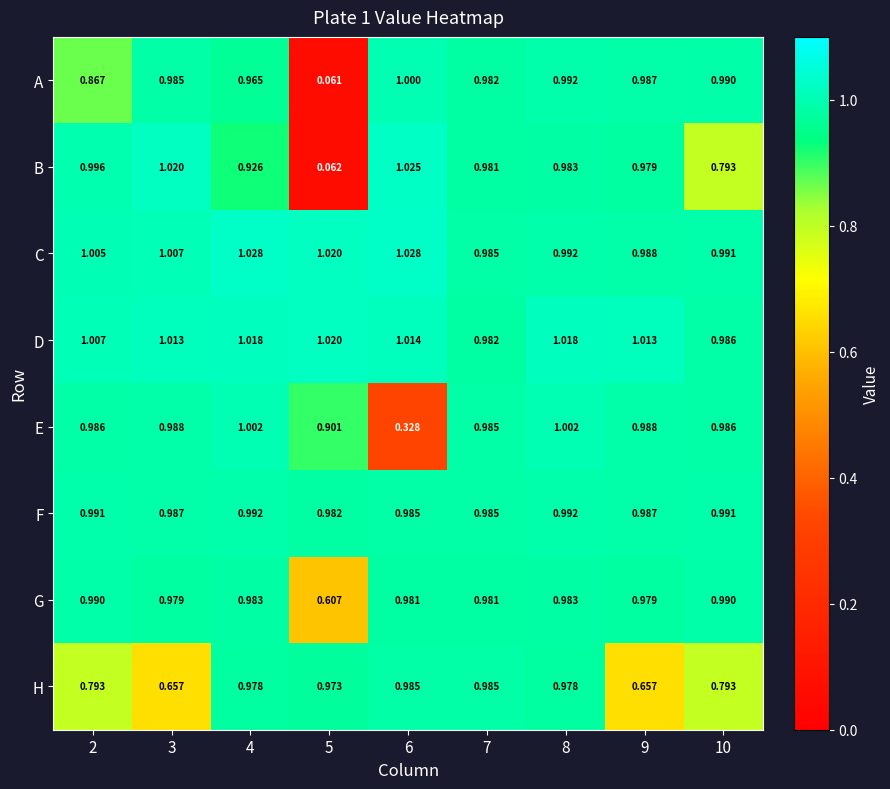

Rank the series by their maximum value, from lowest to highest.

H, G, F, A, E, D, B, C